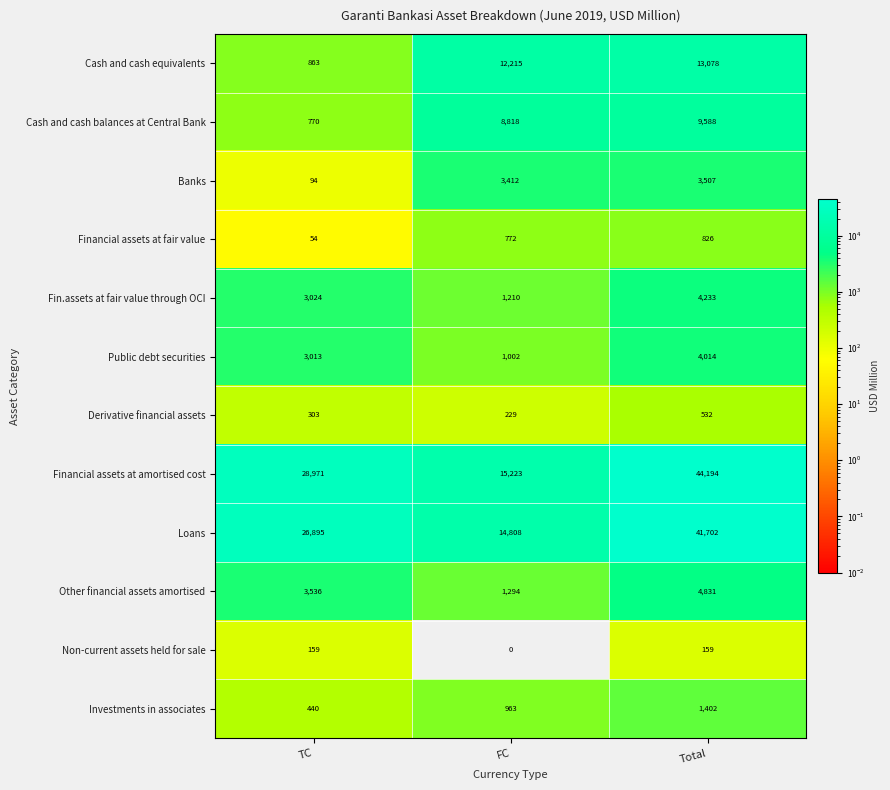

How many distinct data groups are displayed?

12